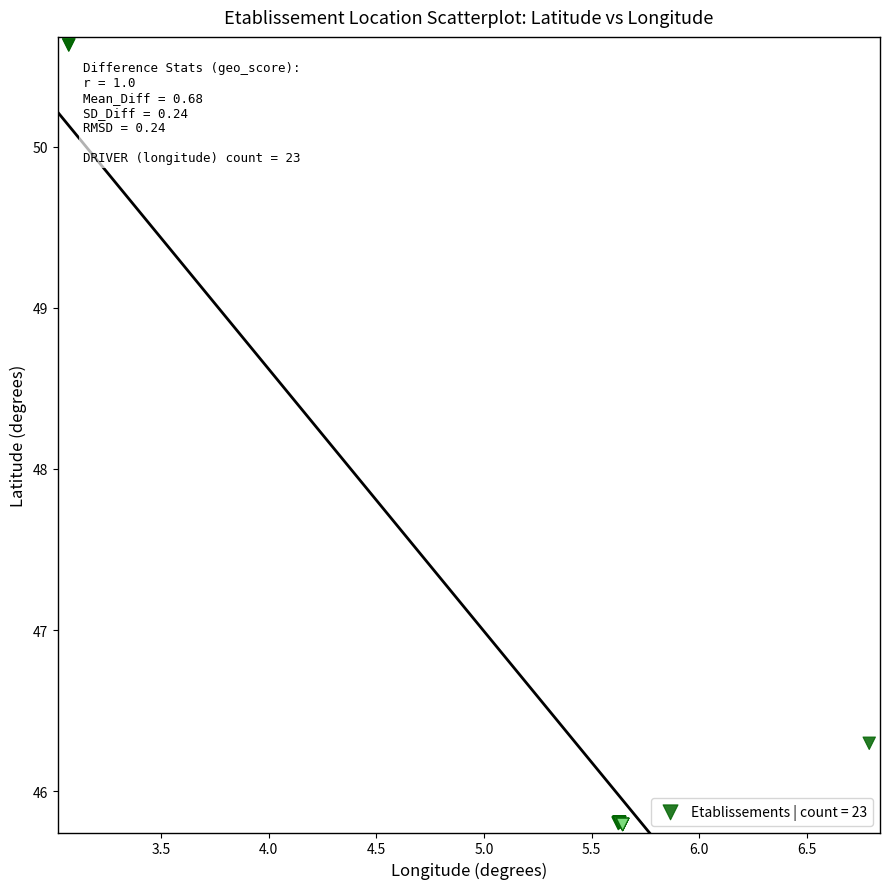

What Y value in the scatter plot is closest to 48?

46.3